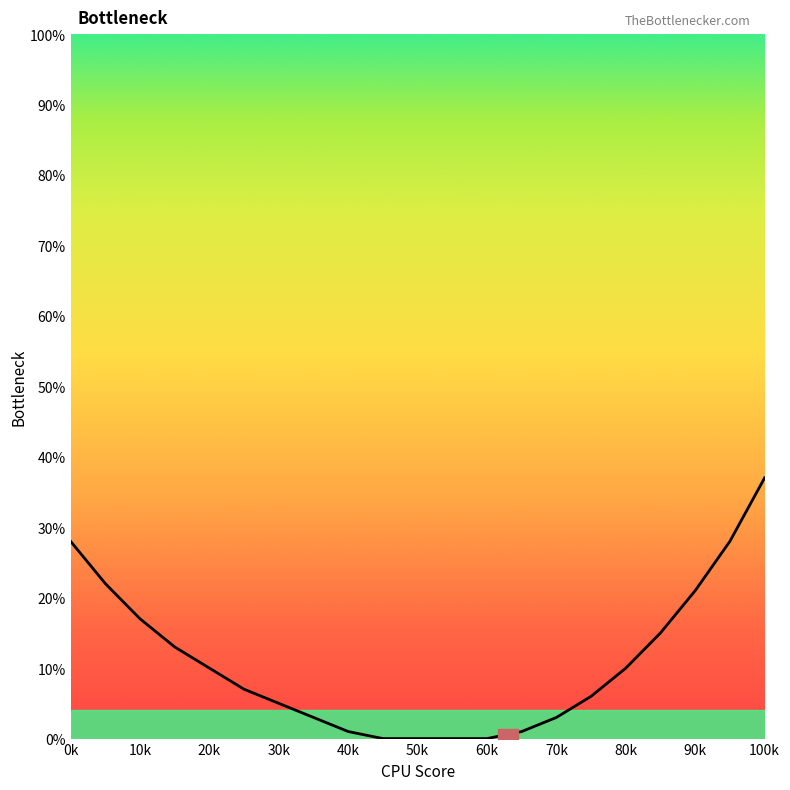

What is the maximum value shown in the chart?

37